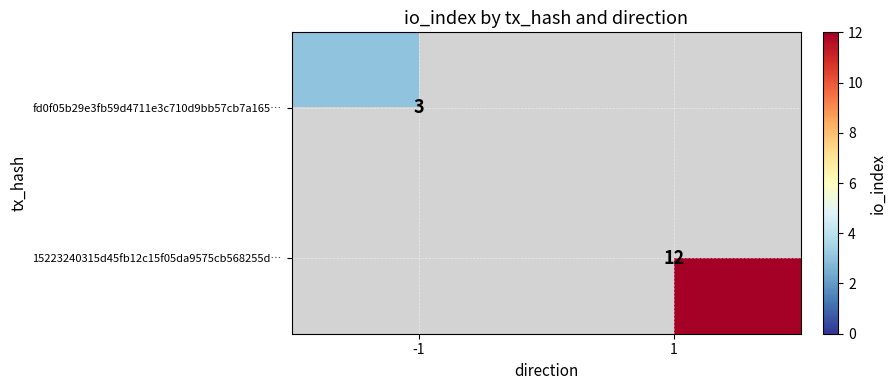

How many series are shown in this chart?

2